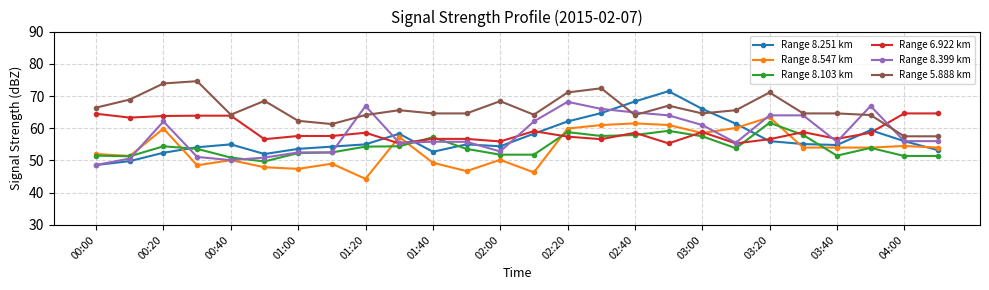

Which series ends up on top after the final intersection of Range 8.399 km and Range 5.888 km?

Range 5.888 km